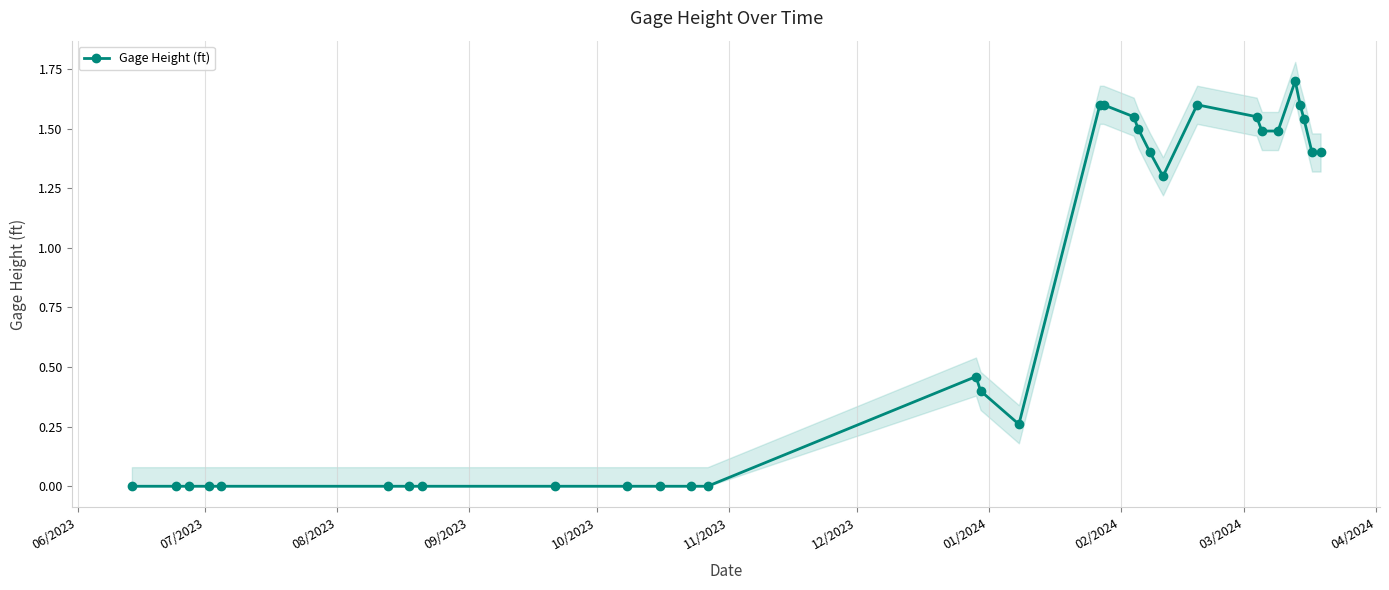

True or false: Gage Height (ft) has more than 2 points higher than both neighbors.

True